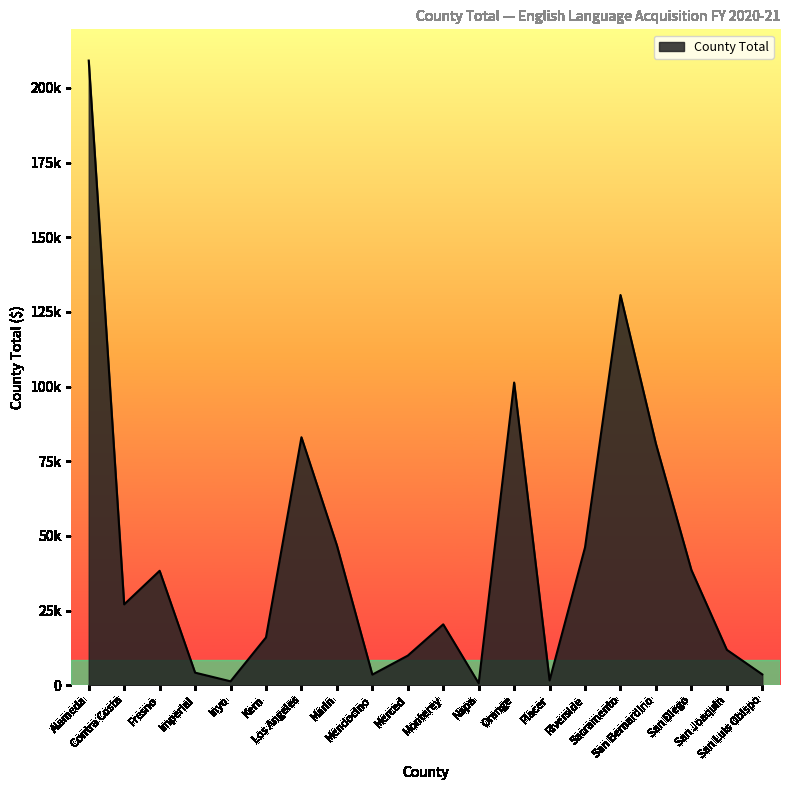

Is this an area chart (filled region under the line)?

Yes